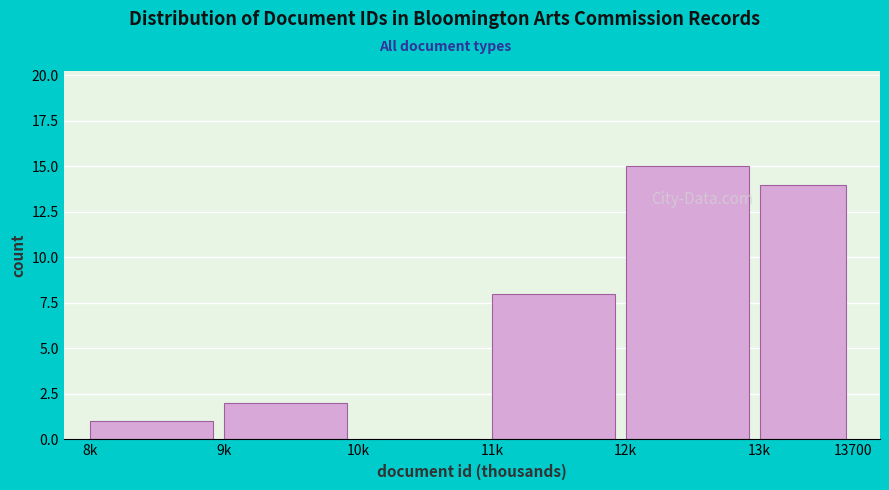

Reading left to right, extract all data points from this chart.

8k=1	9k=2	10k=0	11k=8	12k=15	13k=14